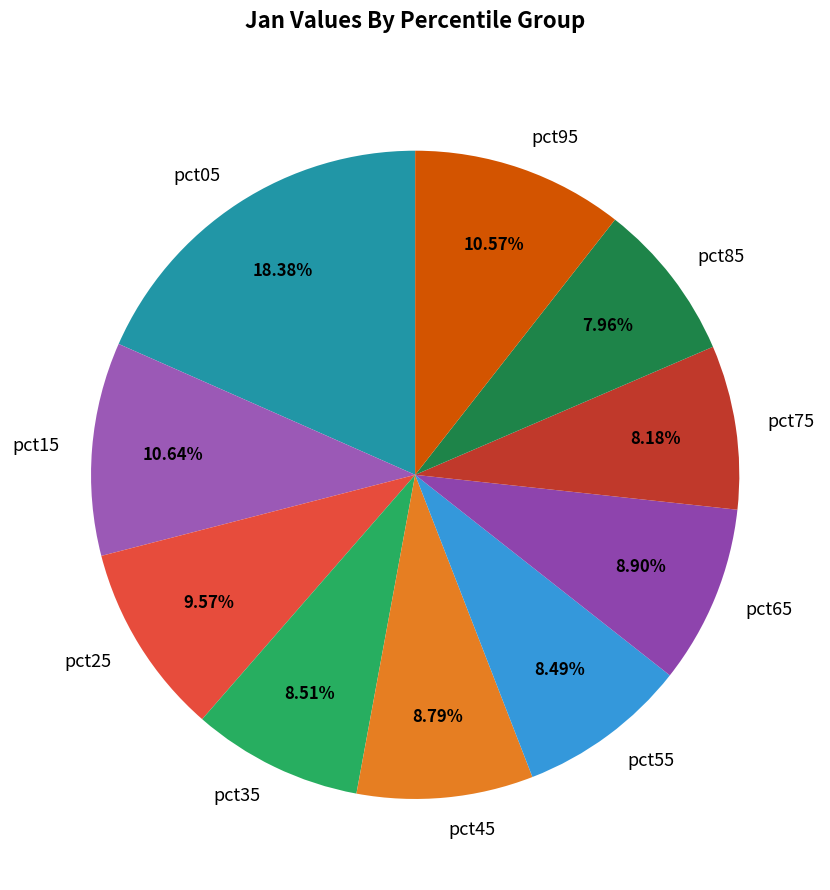

Count the number of slices in the pie.

10